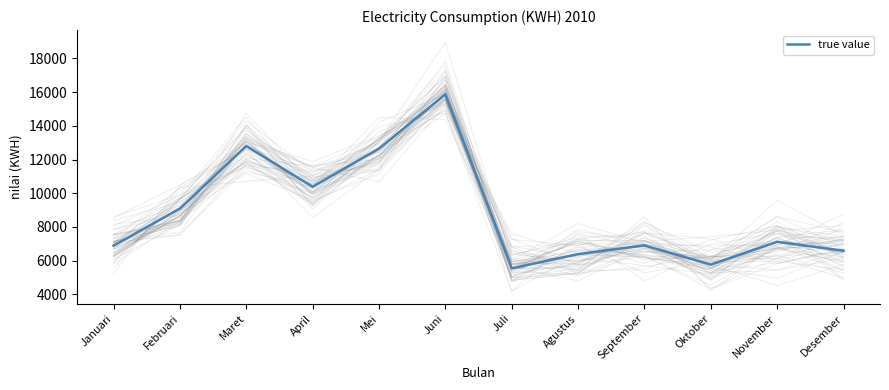

How many lines are shown in the chart?

1